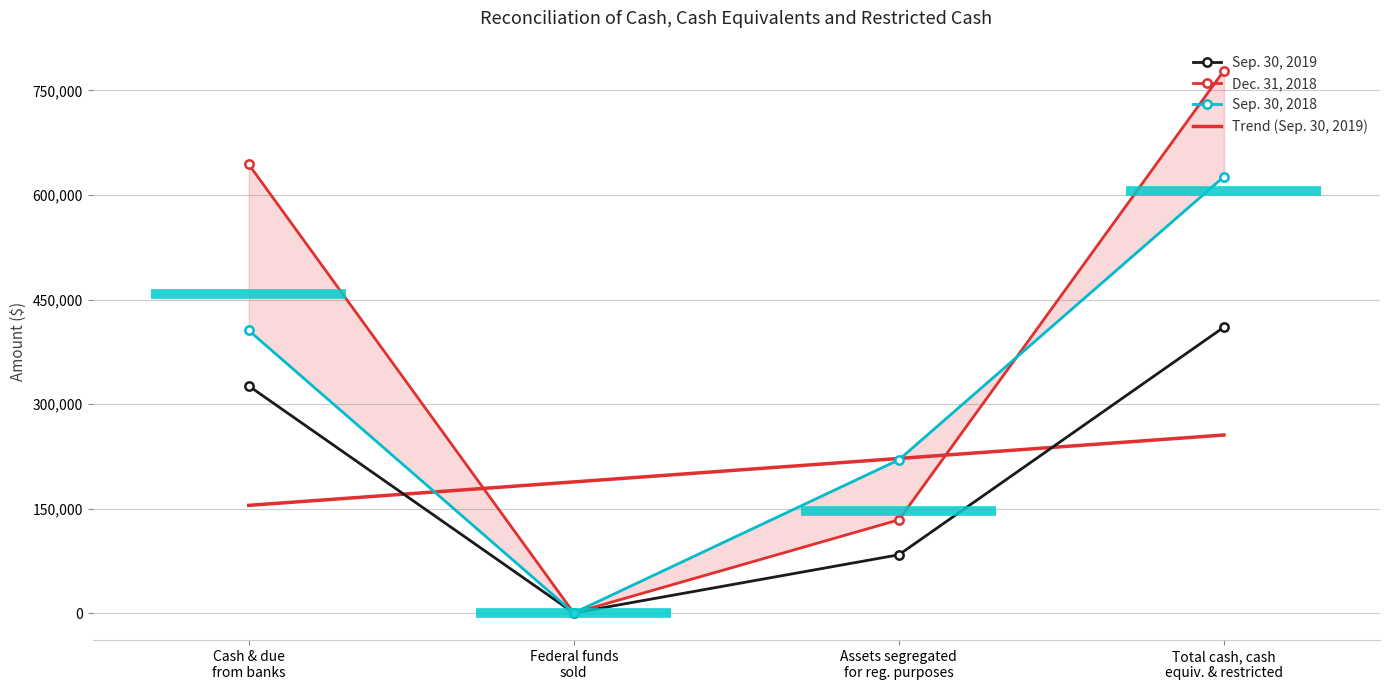

True or false: Sep. 30, 2019 has more than 1 interior local peaks.

False